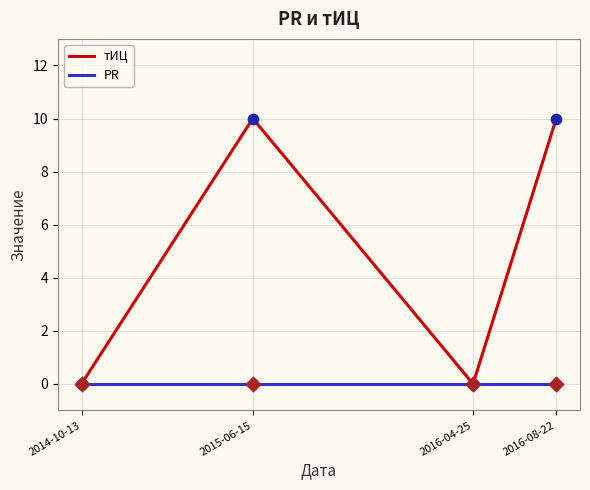

Between 2015-06-15 and 2016-04-25, which series saw the biggest shift?

тИЦ